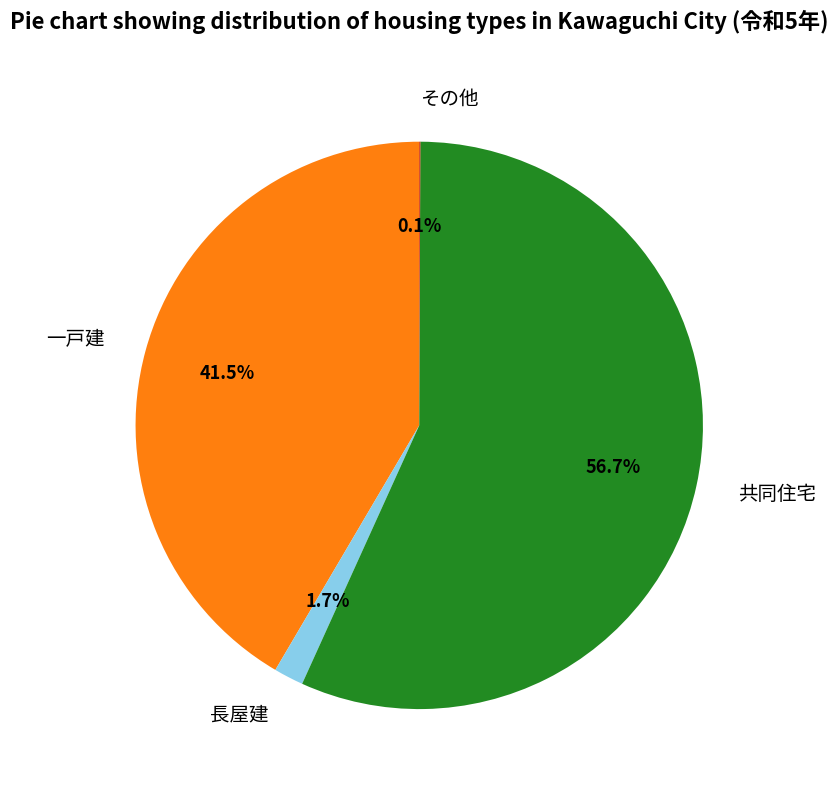

Which category has the biggest portion of the pie?

共同住宅